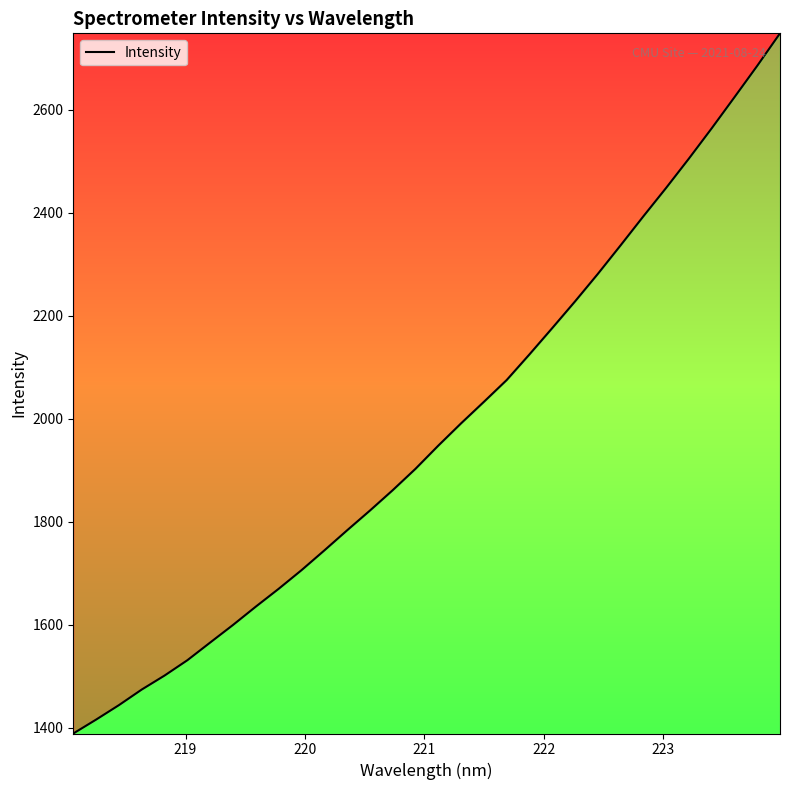

What is the difference between the maximum and minimum values?

1358.8